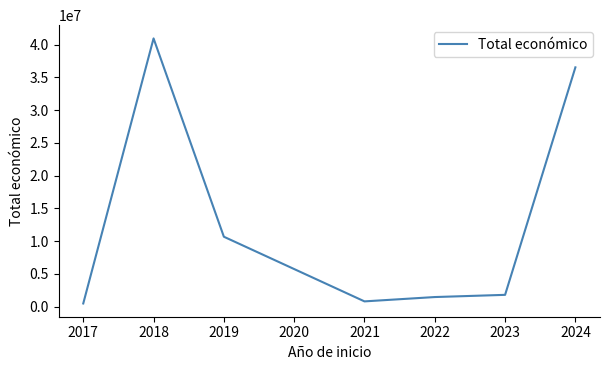

Reading left to right, transcribe all the data shown in this chart.

494256	40964066	10684334	812757	1474750	1810709	36546641